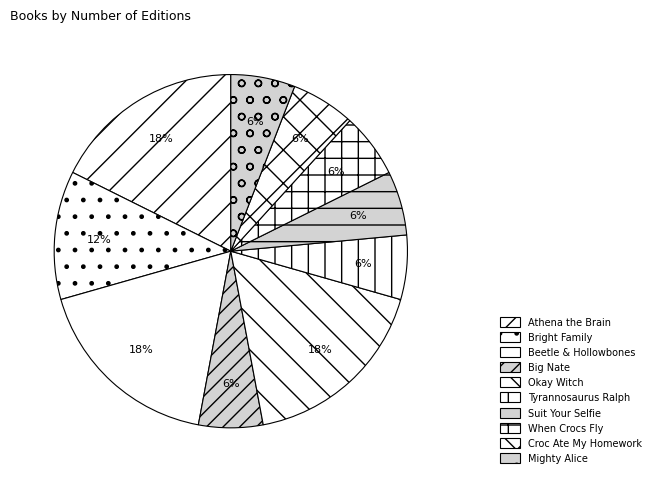

Is there any slice that represents more than half of the pie?

No